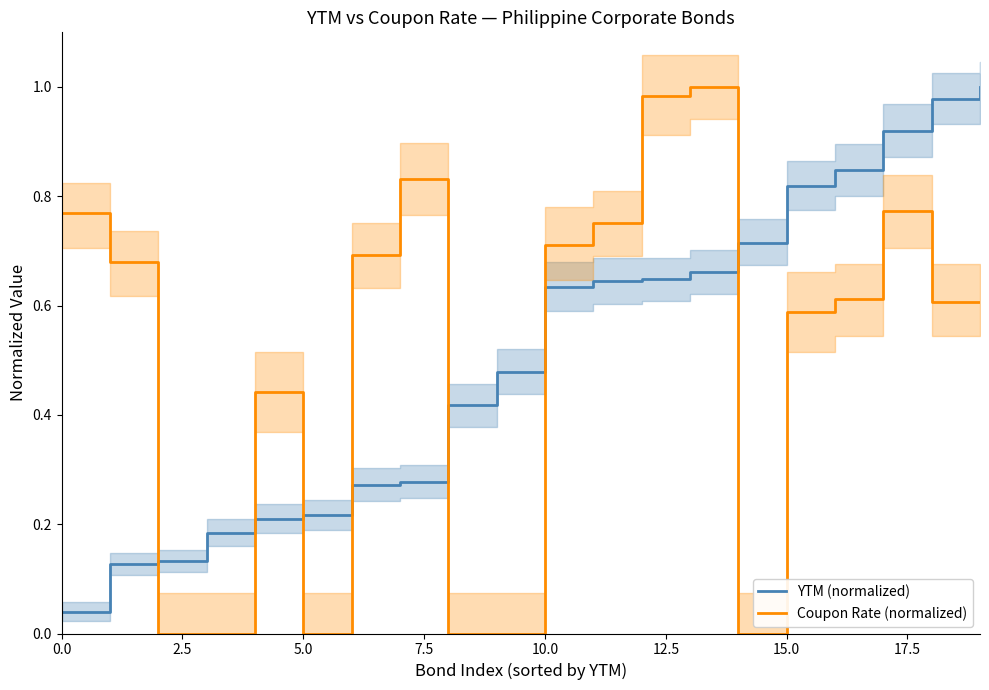

What is the sum of the YTM (normalized) values at 19 and 9?

1.5